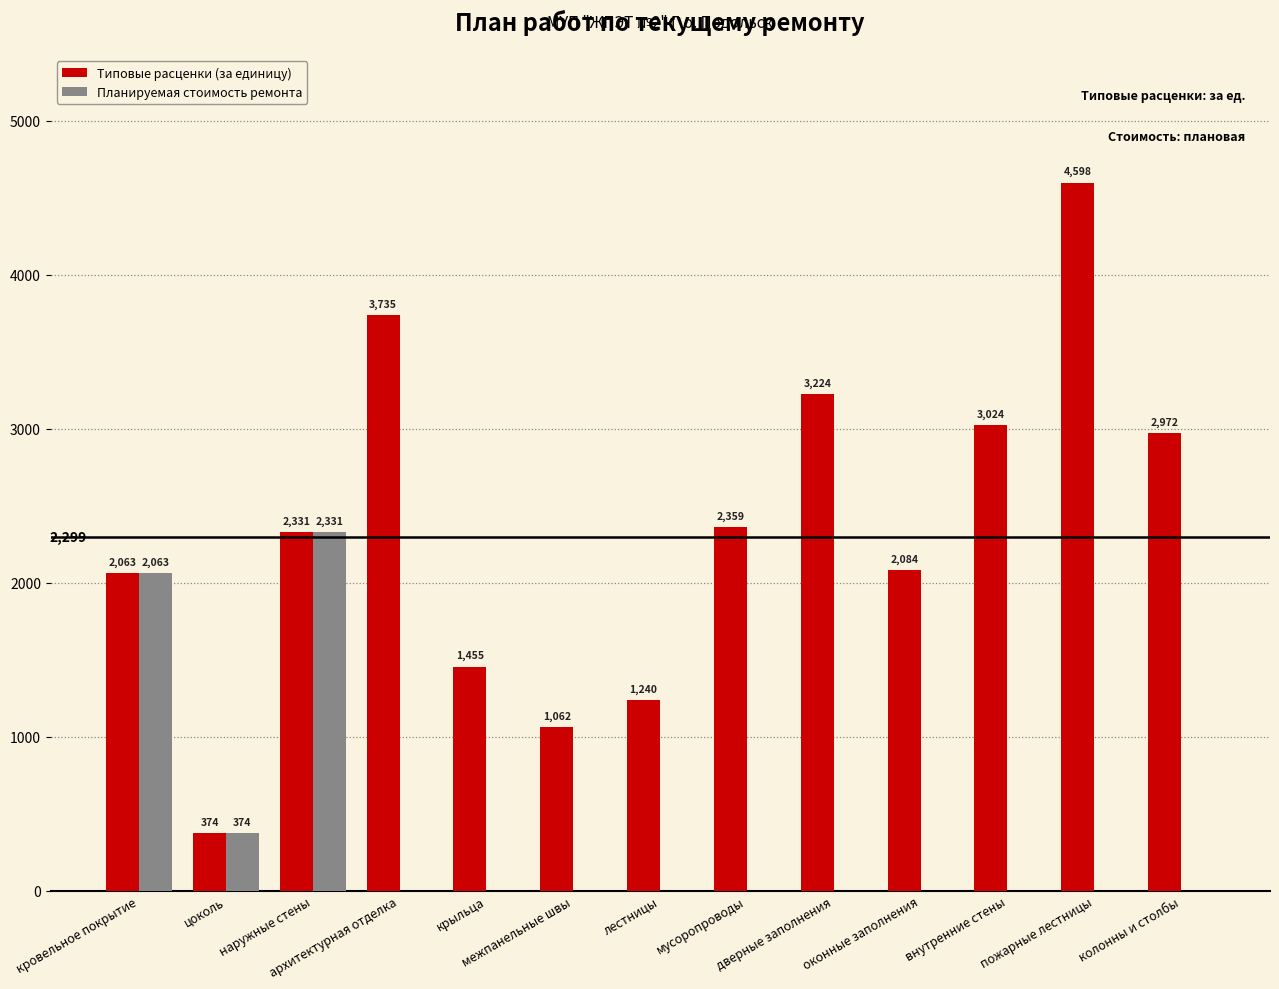

What is the maximum value for Планируемая стоимость ремонта?

2331.0